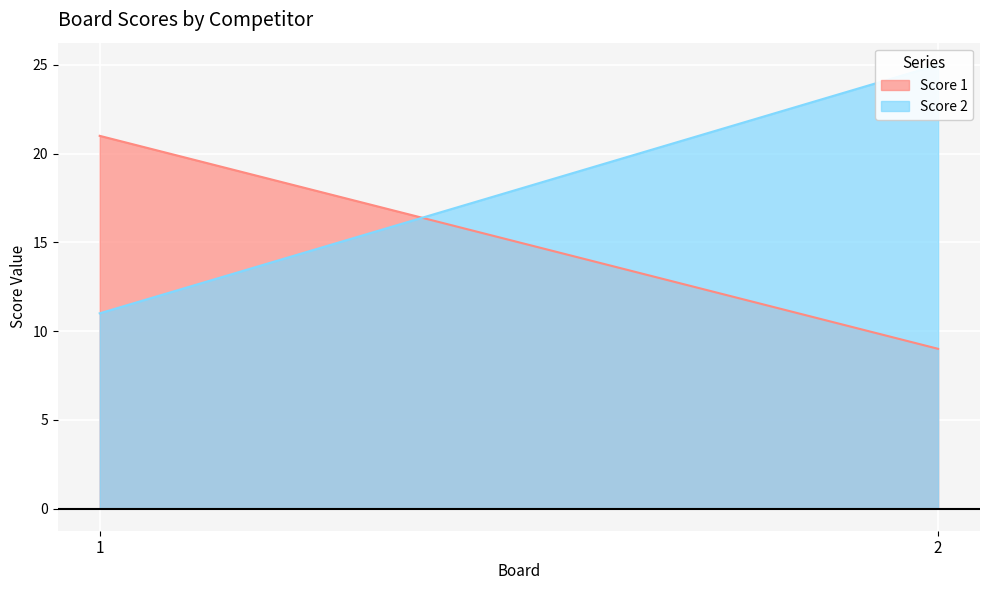

What is the average value of the Score 1 series?

15